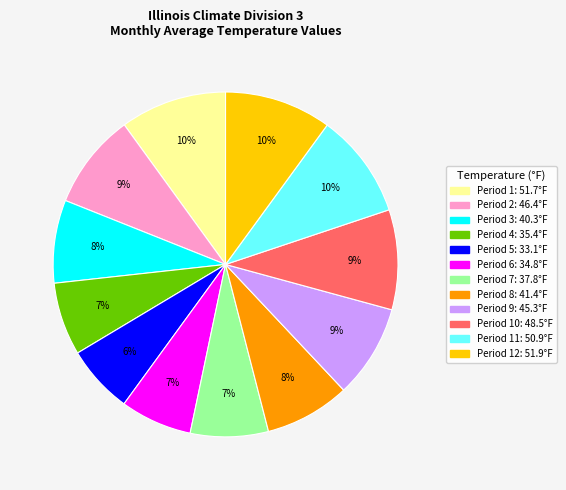

Is there any slice that represents more than half of the pie?

No